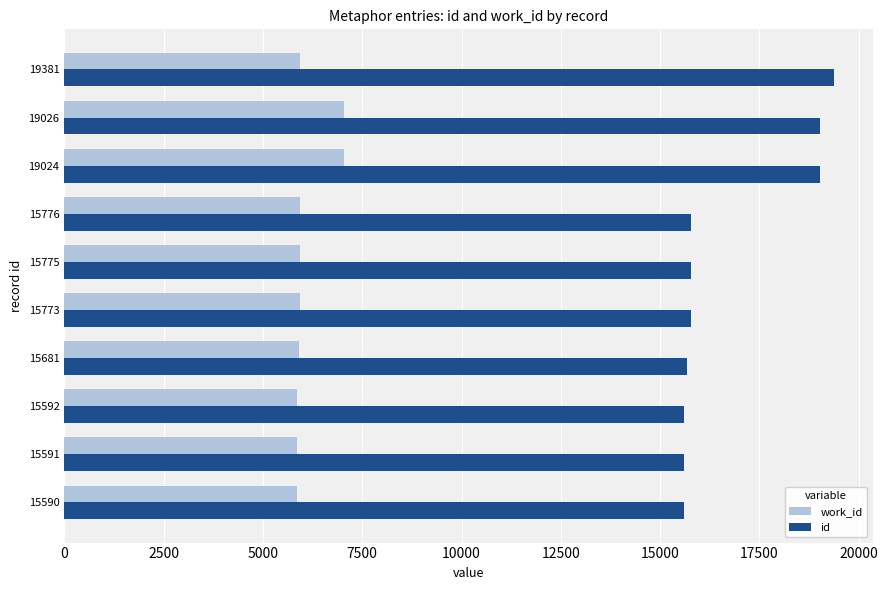

Rank the series by their average value, from highest to lowest.

id, work_id